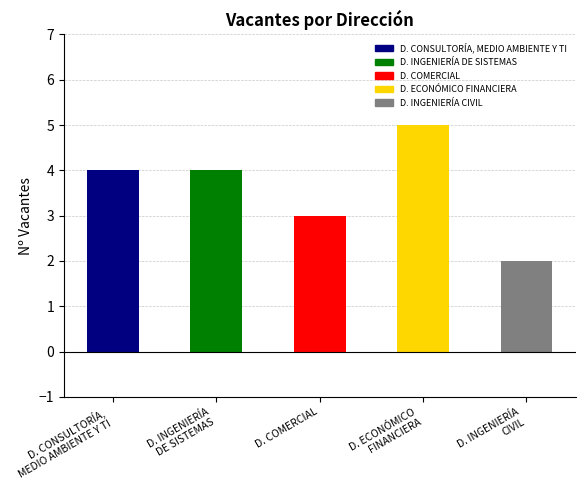

The chart shows a value of 2 at D. CONSULTORÍA,
MEDIO AMBIENTE Y TI. True or false?

False